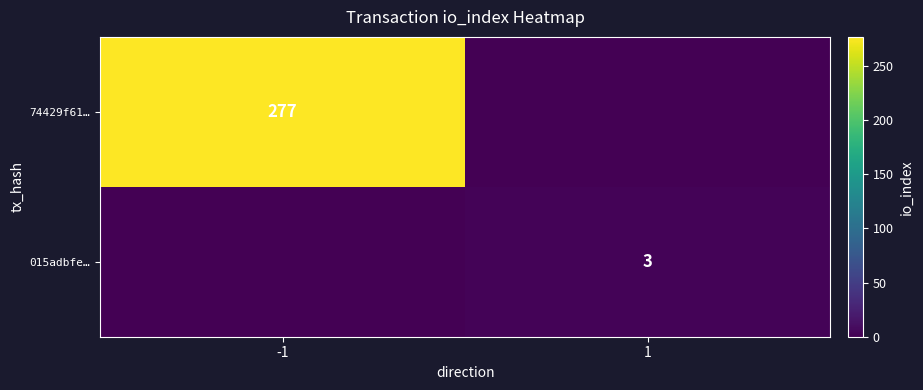

How many series are shown in this chart?

2